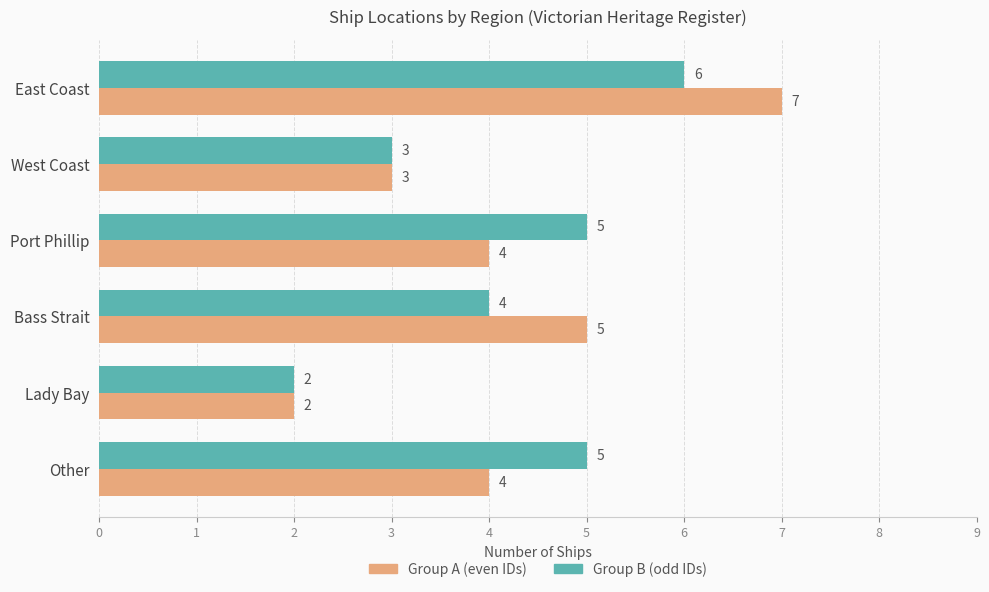

Count the number of categories in the chart.

6